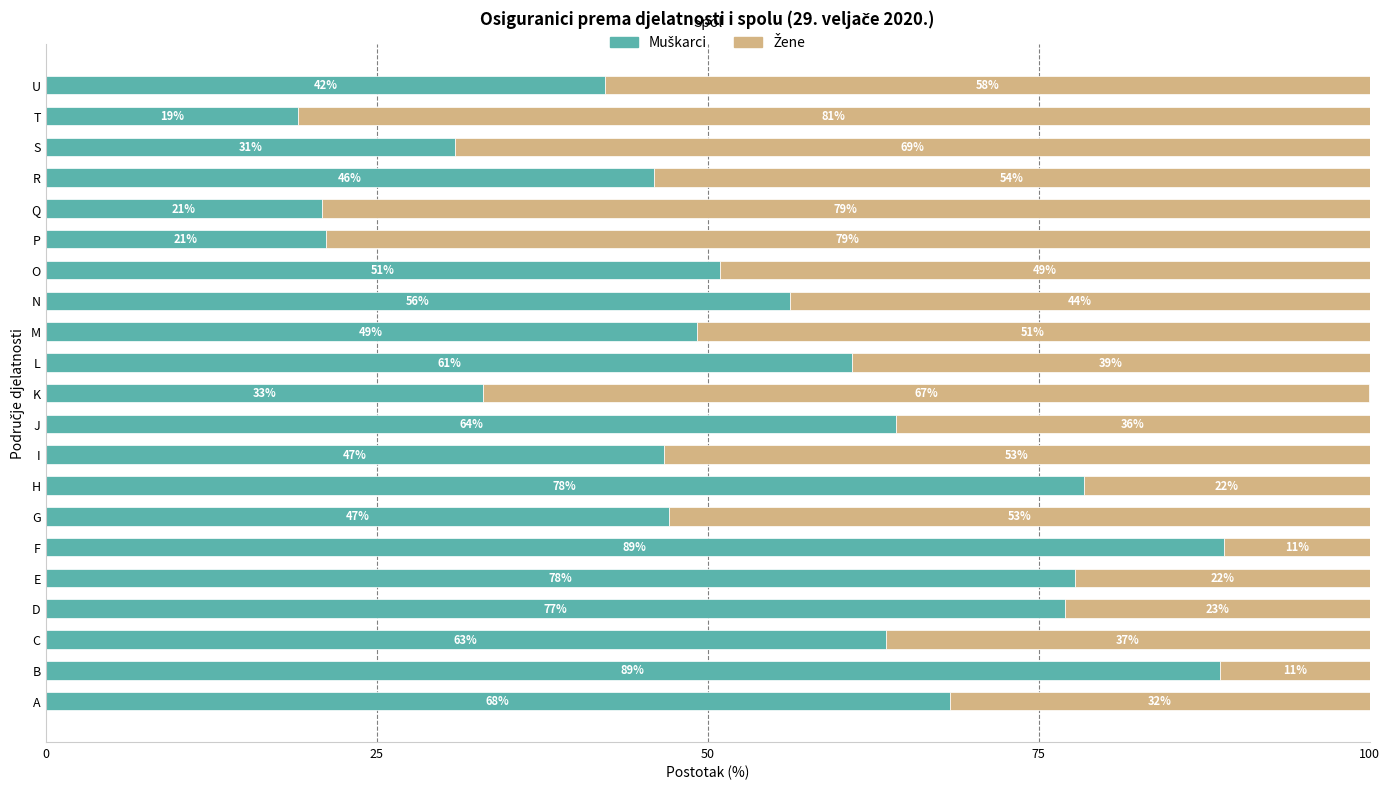

What is the total value across all series at K?

100.0